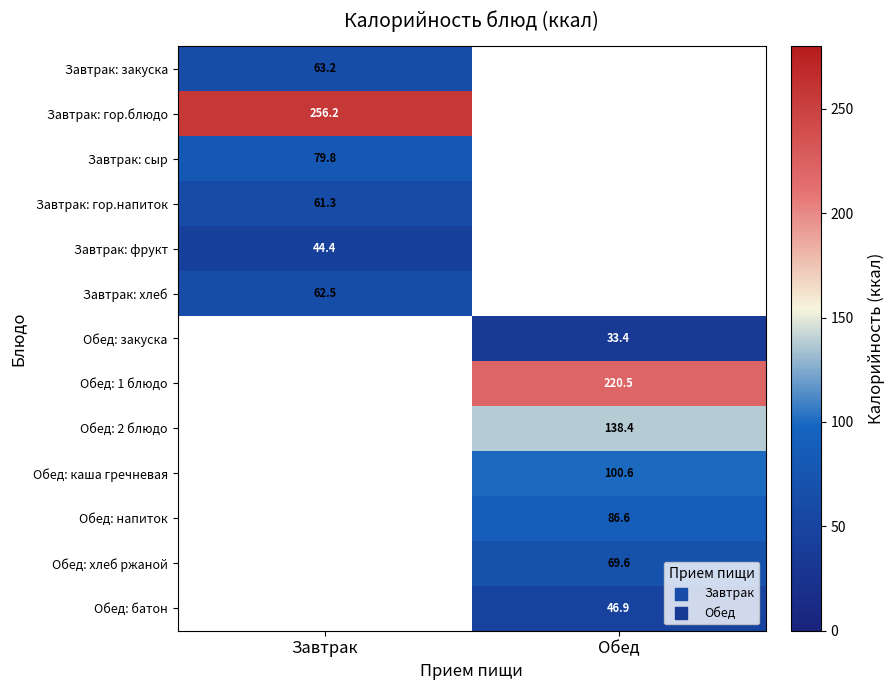

The Завтрак: гор.блюдо series shows 457.6 at Завтрак. True or false?

False